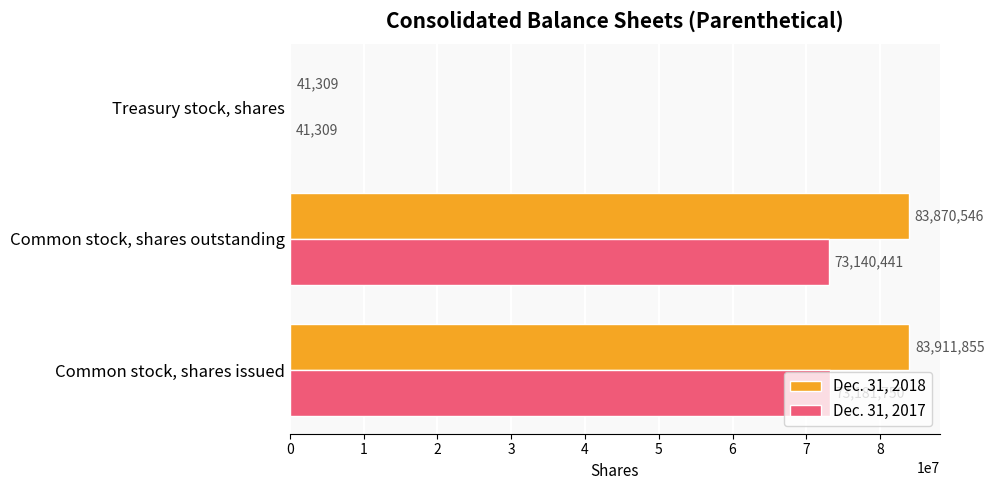

What is the sum of all Dec. 31, 2017 values?

146363500